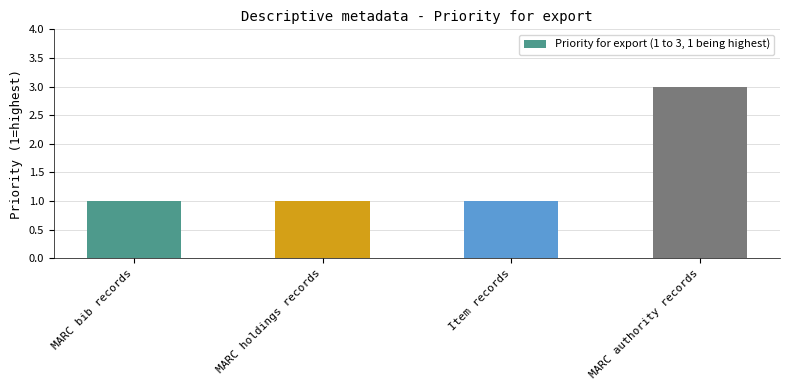

What is the label of the 4th bar from the left?

MARC authority records